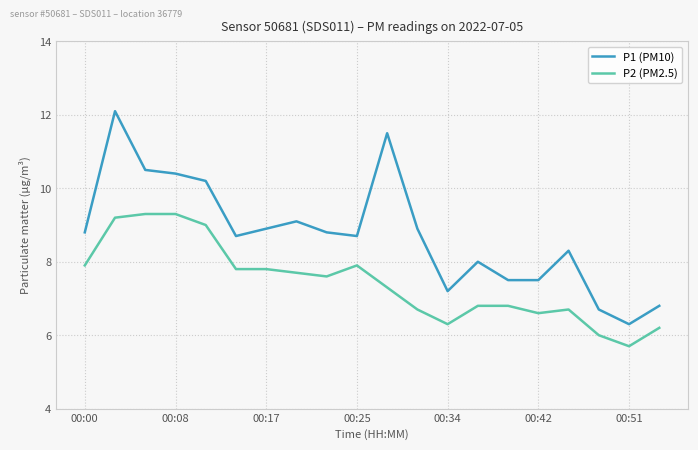

List the series in order of their overall mean, highest first.

P1 (PM10), P2 (PM2.5)